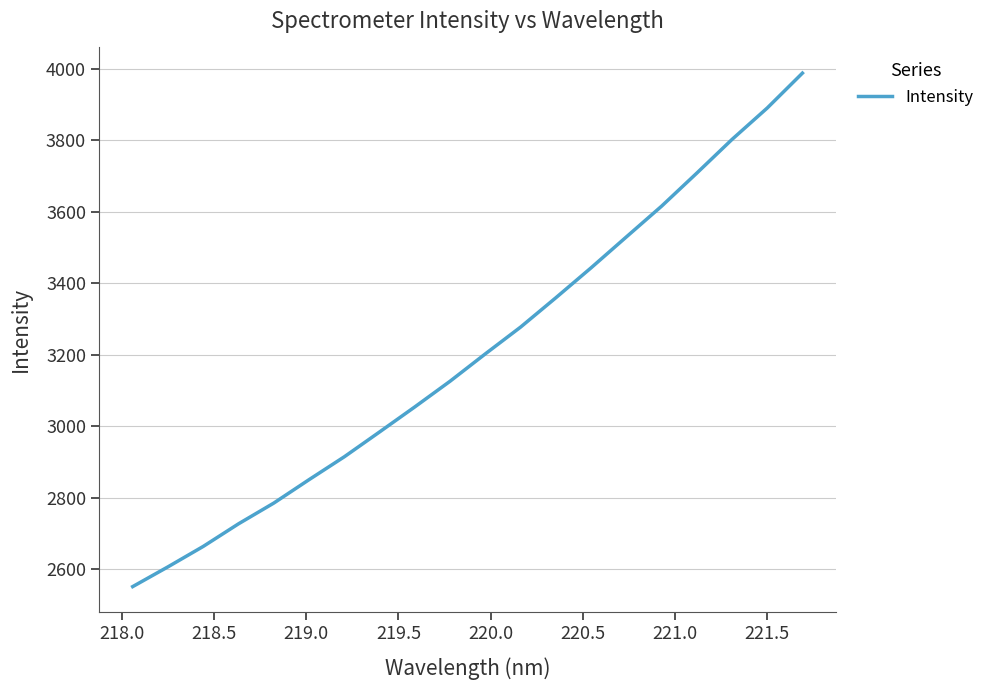

What is the maximum value shown in the chart?

3988.1